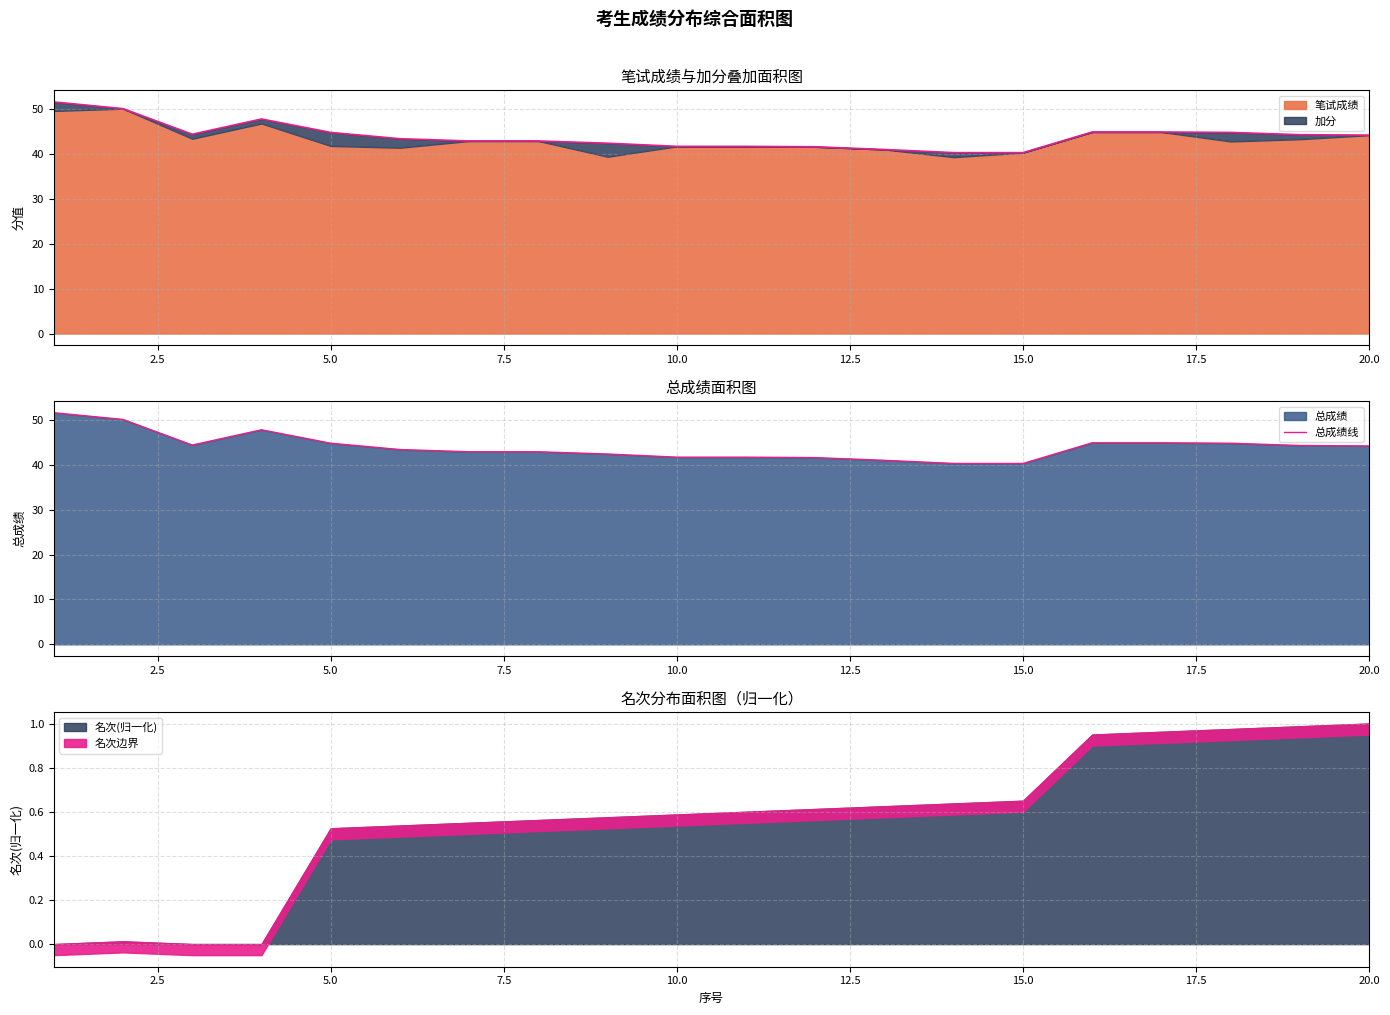

What is the average value?

44.0